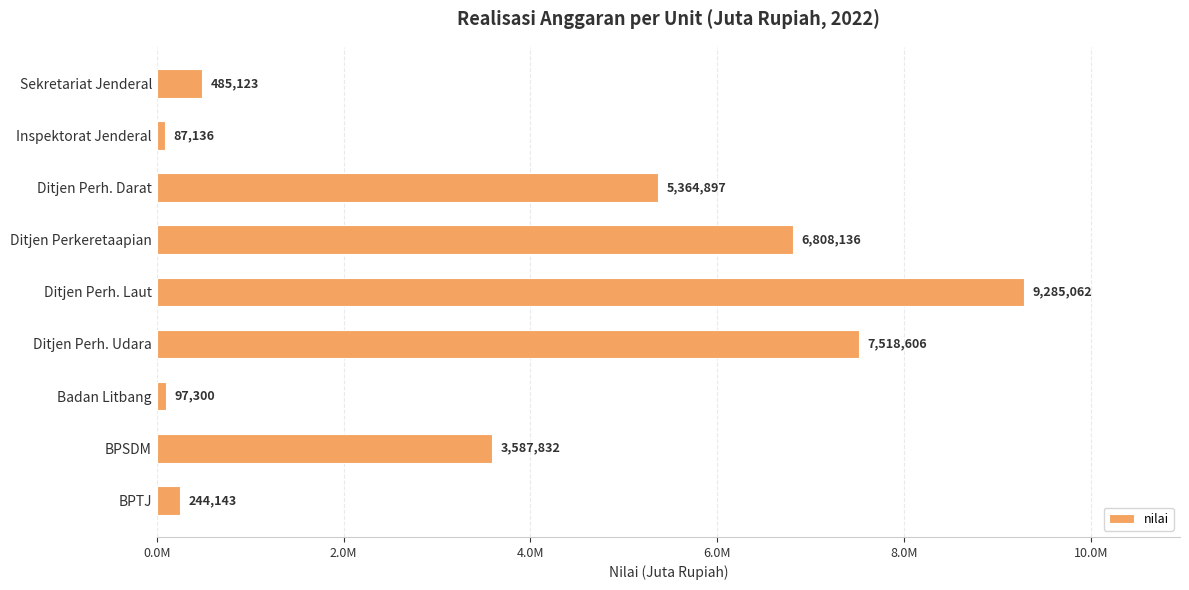

List the labels in order of value, largest first.

Ditjen Perh. Laut, Ditjen Perh. Udara, Ditjen Perkeretaapian, Ditjen Perh. Darat, BPSDM, Sekretariat Jenderal, BPTJ, Badan Litbang, Inspektorat Jenderal